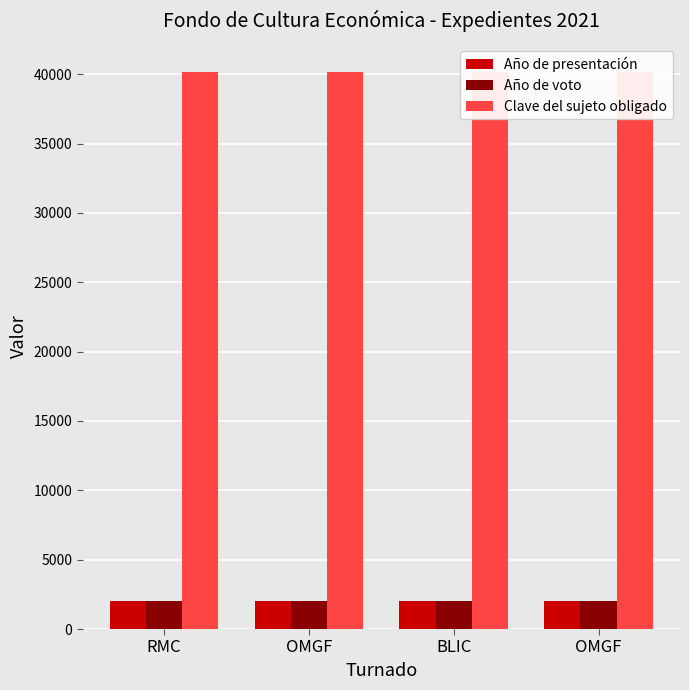

Which series has the largest range (max minus min)?

Año de presentación